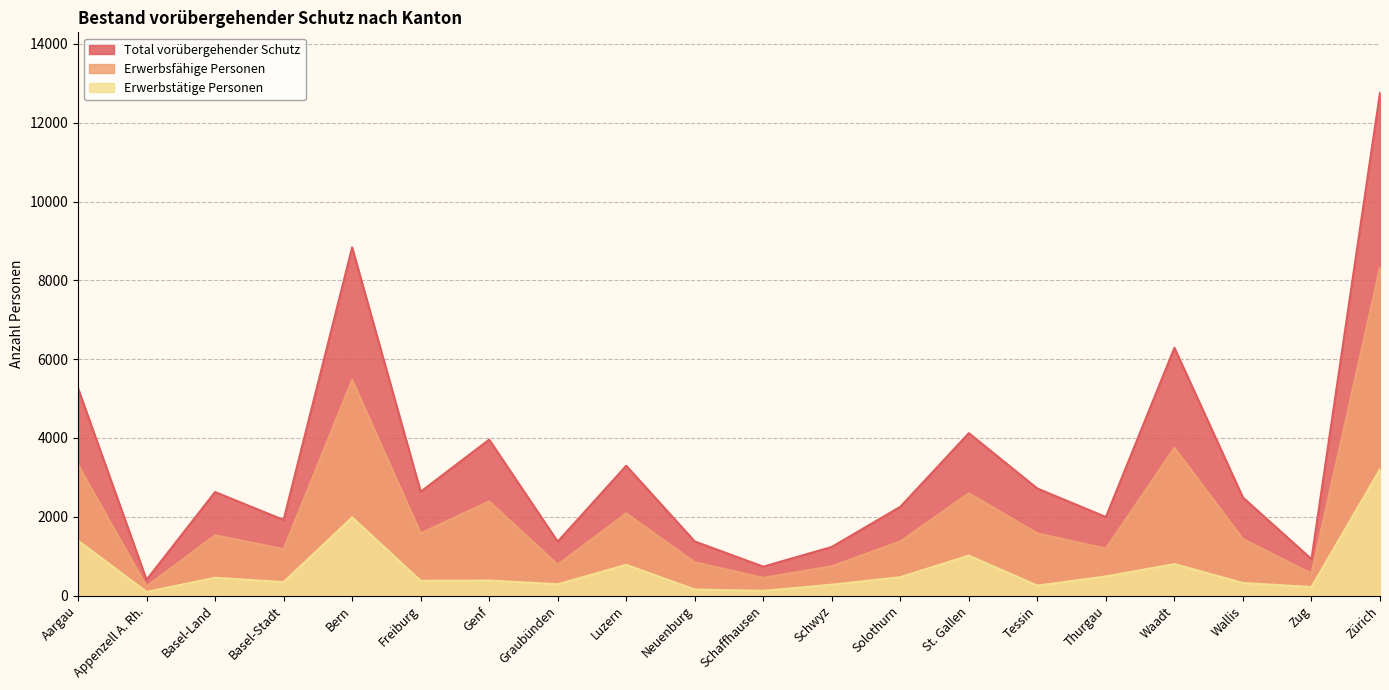

Where is Erwerbstätige Personen nearest to the value 1648?

Aargau